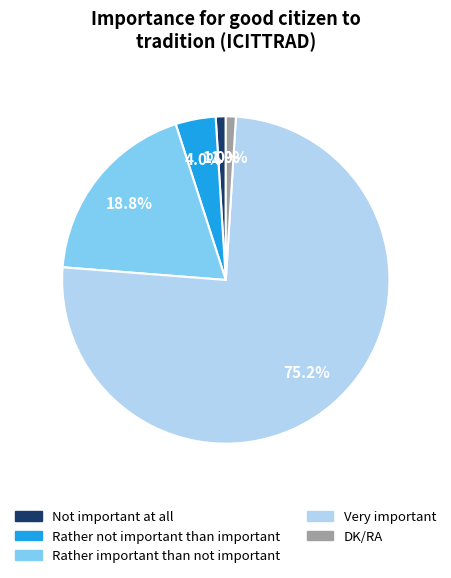

What percentage is the Rather not important than important slice, to the nearest percent?

4%